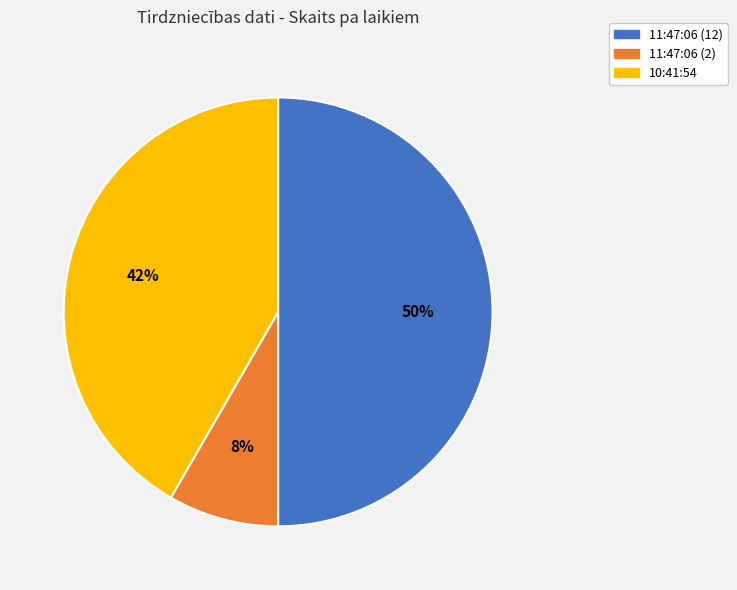

To the nearest percent, what is the difference between the largest and smallest slice percentages?

42%